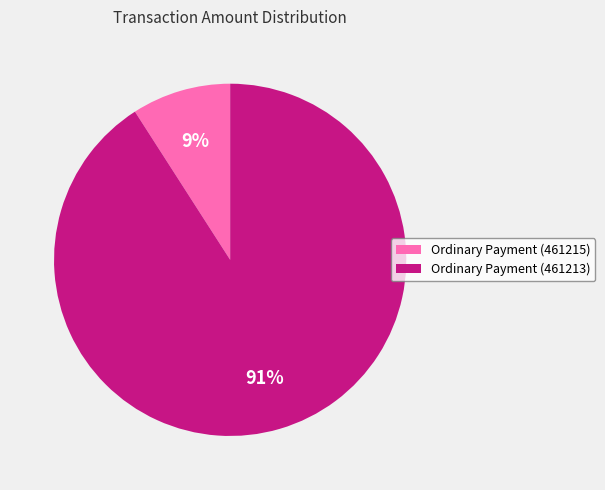

Which category has the smallest portion of the pie?

Ordinary Payment (461215)